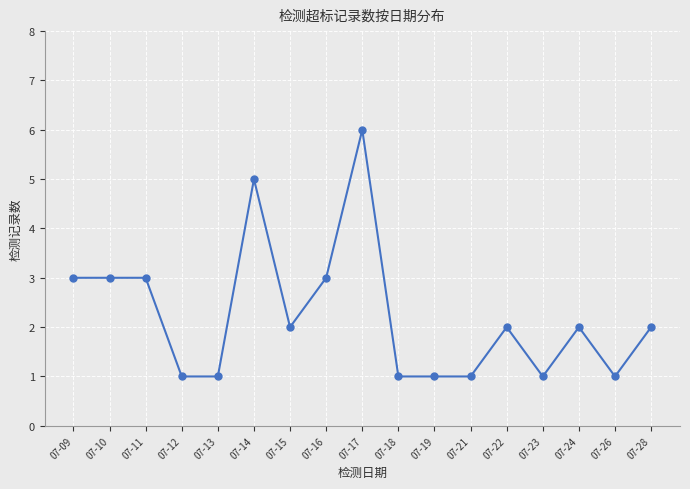

What is the maximum value shown in the chart?

6